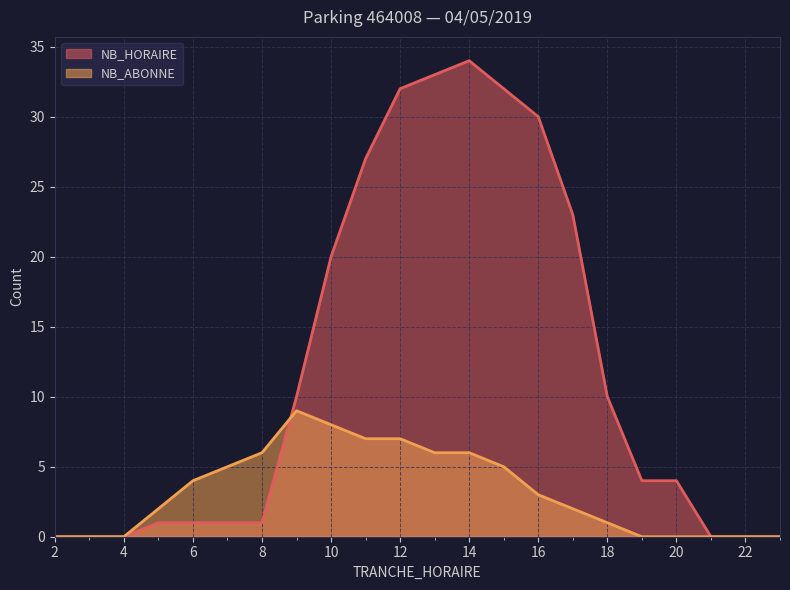

Reading left to right, list all the values displayed in this chart.

NB_HORAIRE: 0	0	0	1	1	1	1	10	20	27	32	33	34	32	30	23	10	4	4	0	0	0
NB_ABONNE: 0	0	0	2	4	5	6	9	8	7	7	6	6	5	3	2	1	0	0	0	0	0